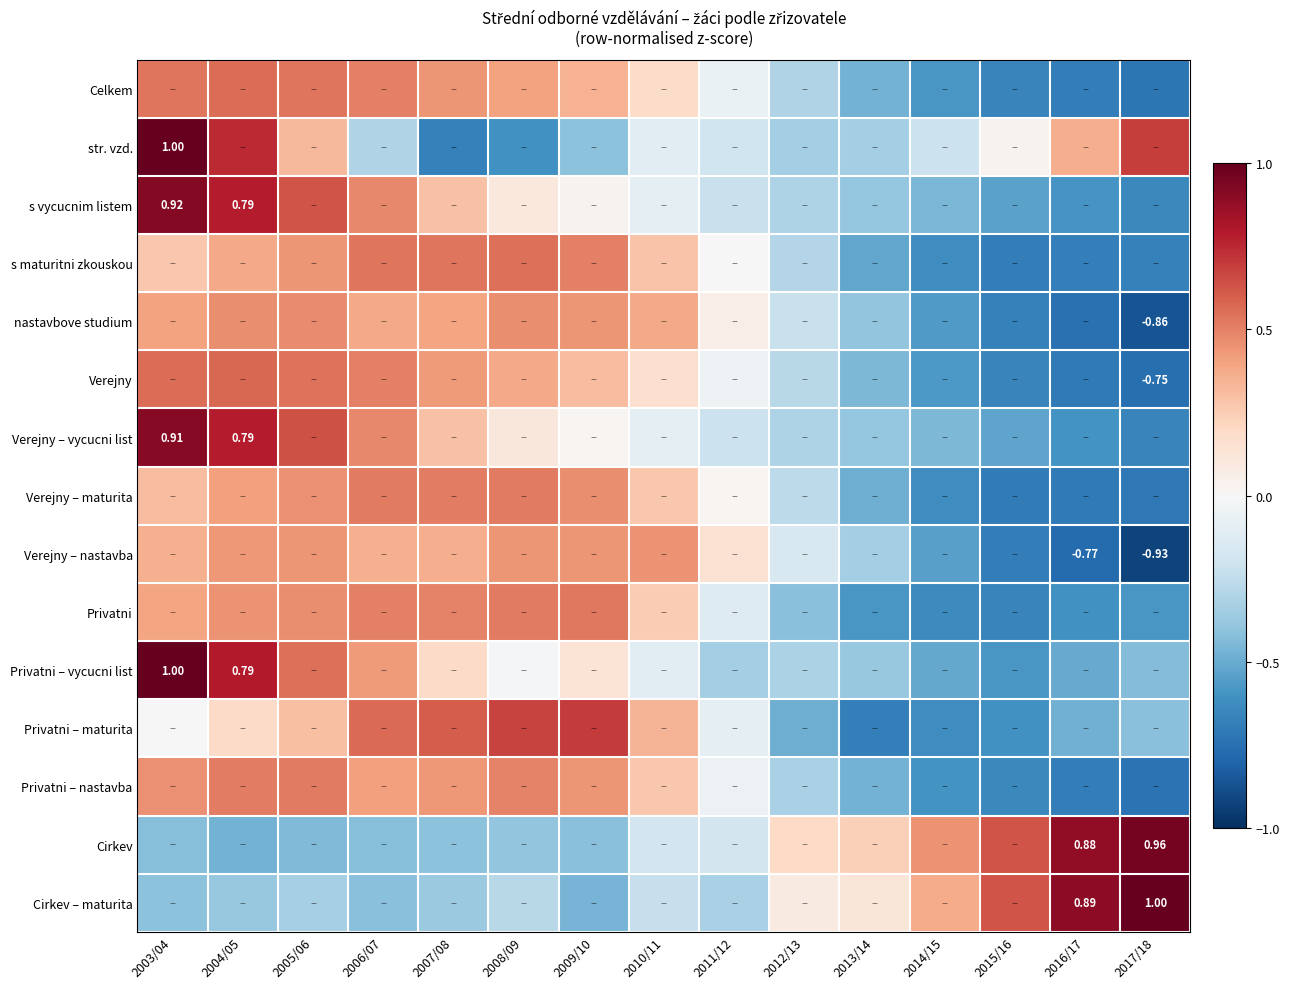

The value of s vycucnim listem at 2012/13 is -0.5. True or false?

False